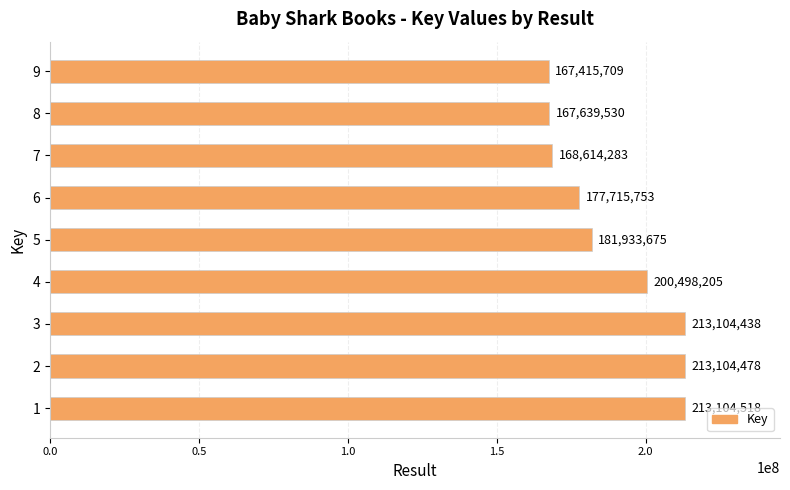

What is the sum of the values at 5 and 4?

382431880